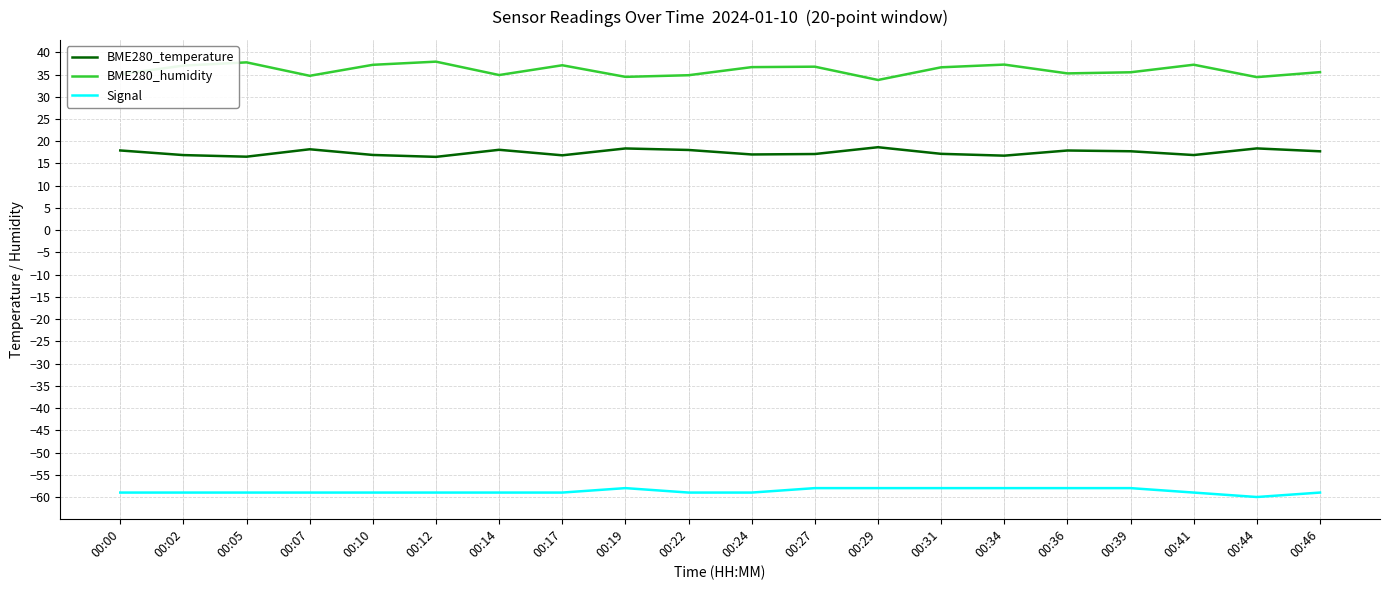

What is the minimum value for BME280_humidity?

33.8